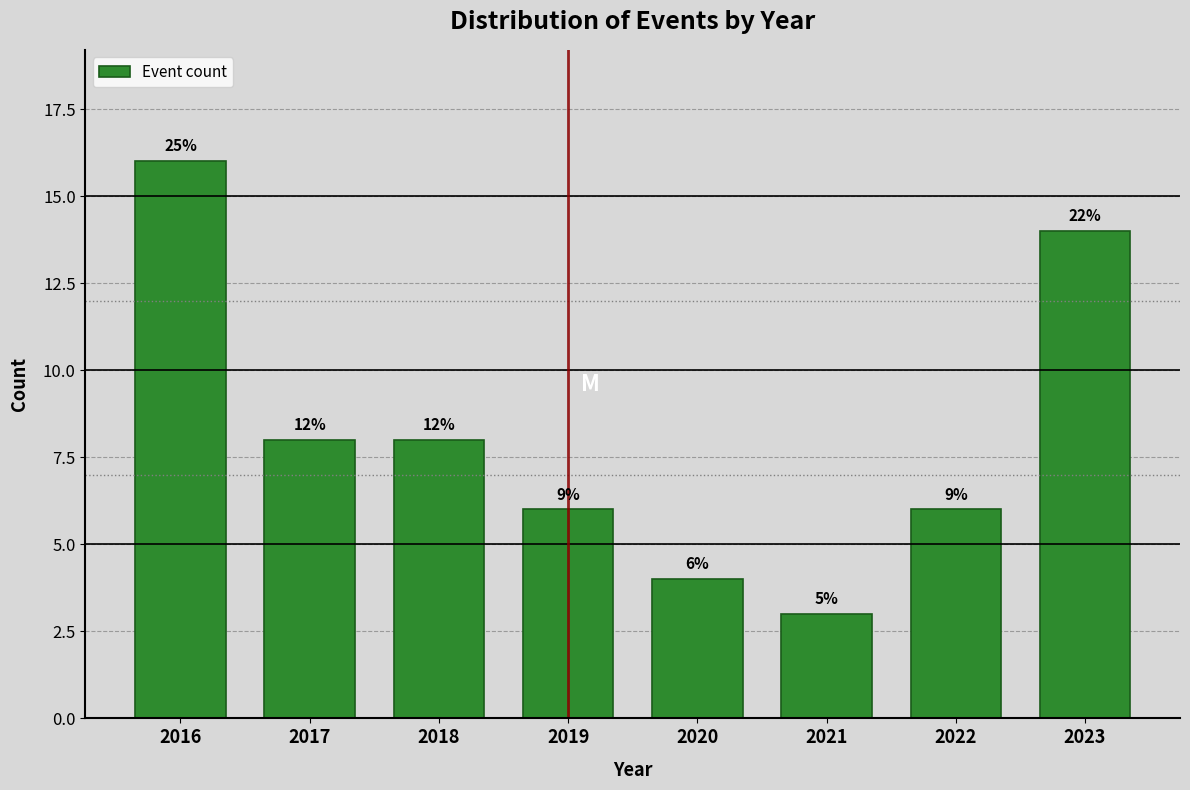

Does the chart contain any negative values?

No